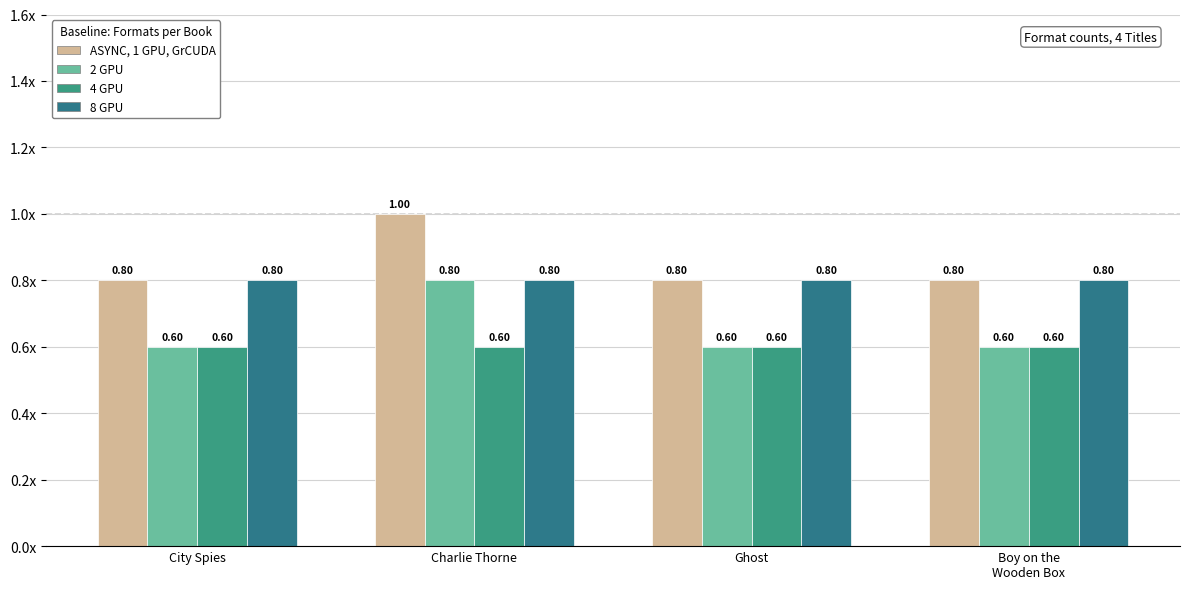

The value of 8 GPU at Ghost is 0.2. True or false?

False